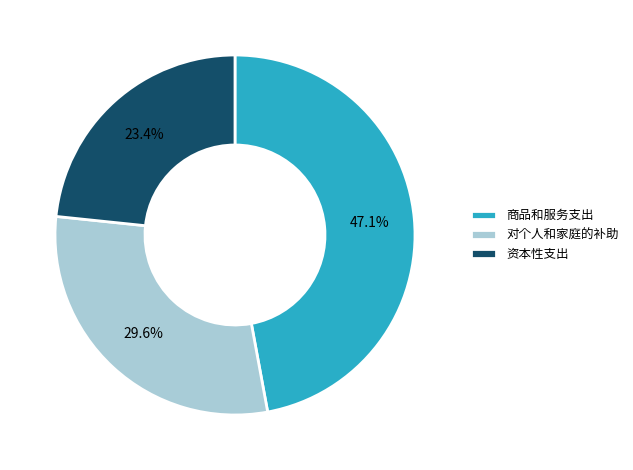

Is 资本性支出 the majority of the pie?

No